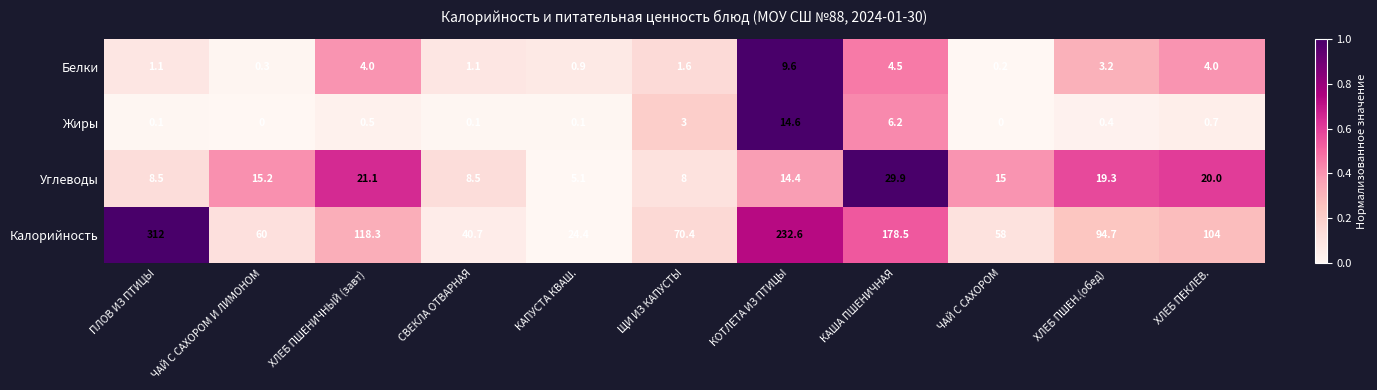

List the labels in order of Калорийность value, largest first.

ПЛОВ ИЗ ПТИЦЫ, КОТЛЕТА ИЗ ПТИЦЫ, КАША ПШЕНИЧНАЯ, ХЛЕБ ПШЕНИЧНЫЙ (завт), ХЛЕБ ПЕКЛЕВ., ХЛЕБ ПШЕН.(обед), ЩИ ИЗ КАПУСТЫ, ЧАЙ С САХОРОМ И ЛИМОНОМ, ЧАЙ С САХОРОМ, СВЕКЛА ОТВАРНАЯ, КАПУСТА КВАШ.